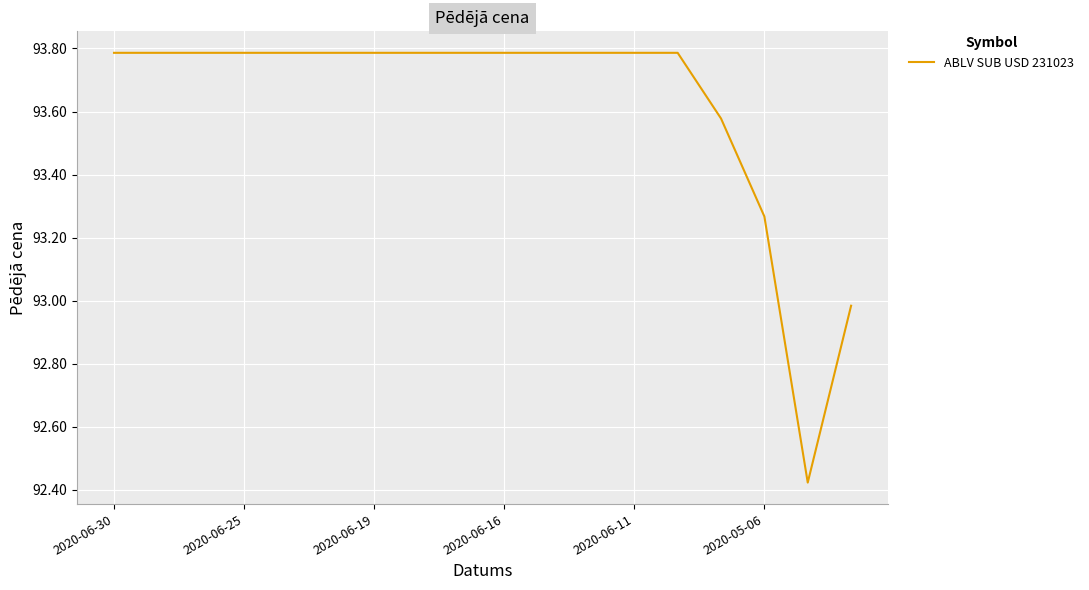

What is the maximum value shown in the chart?

93.8